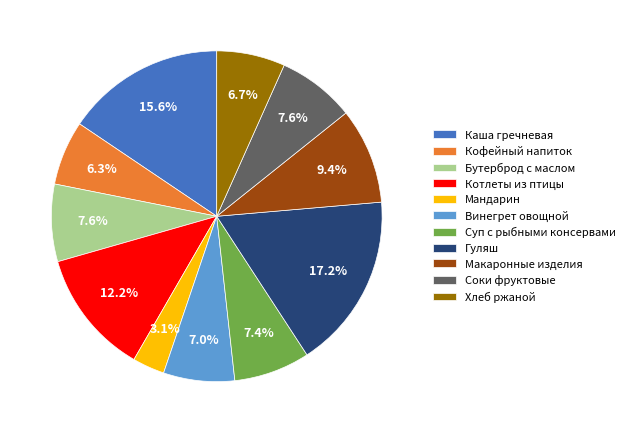

Does Соки фруктовые account for over 50% of the chart?

No